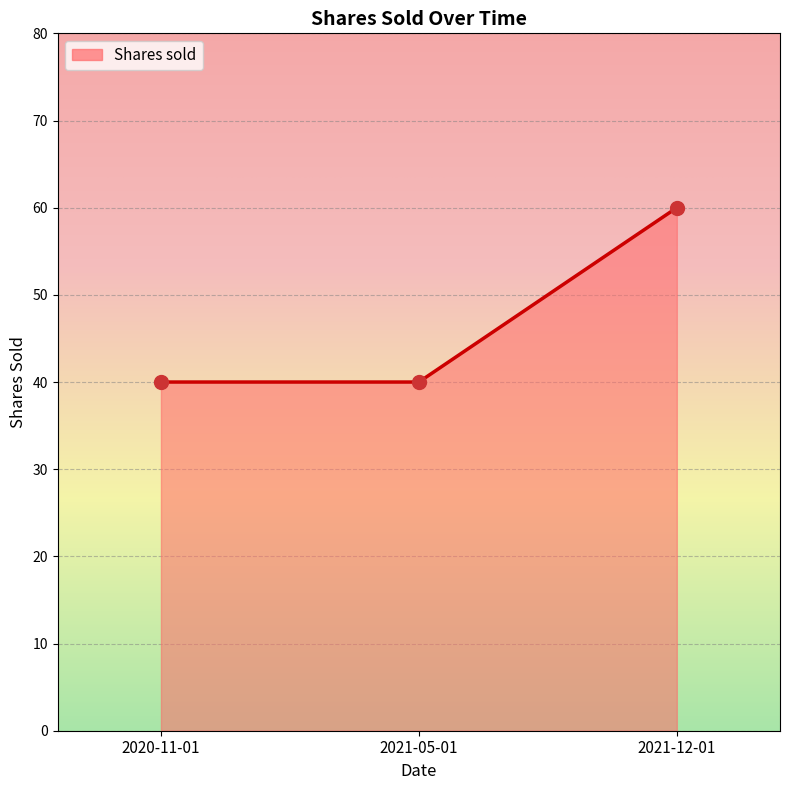

What is the ratio of the value at 2021-12-01 to the value at 2021-05-01?

1.5